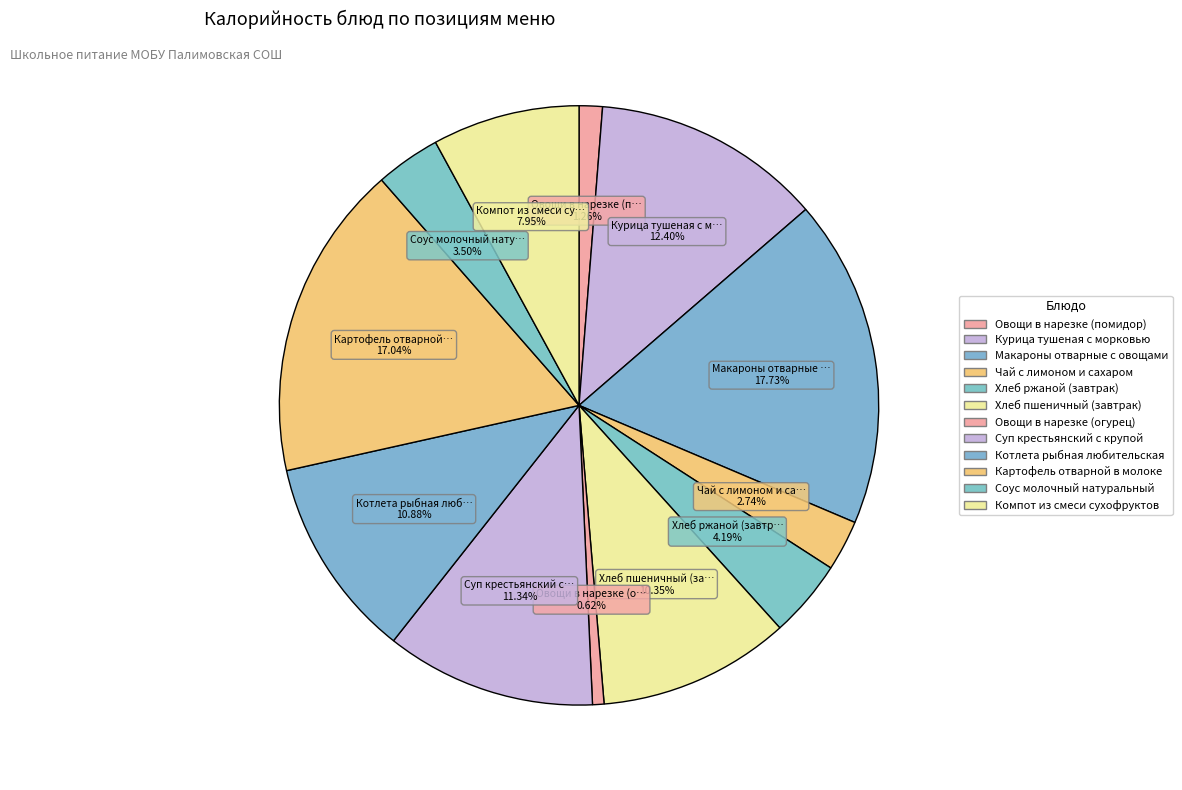

How many slices are in this pie chart?

12